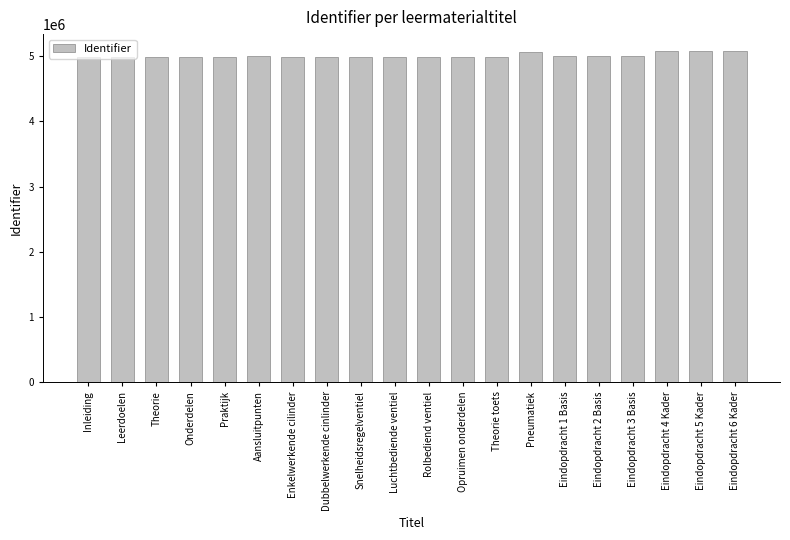

What is the ratio of the value at Inleiding to the value at Theorie?

1.0